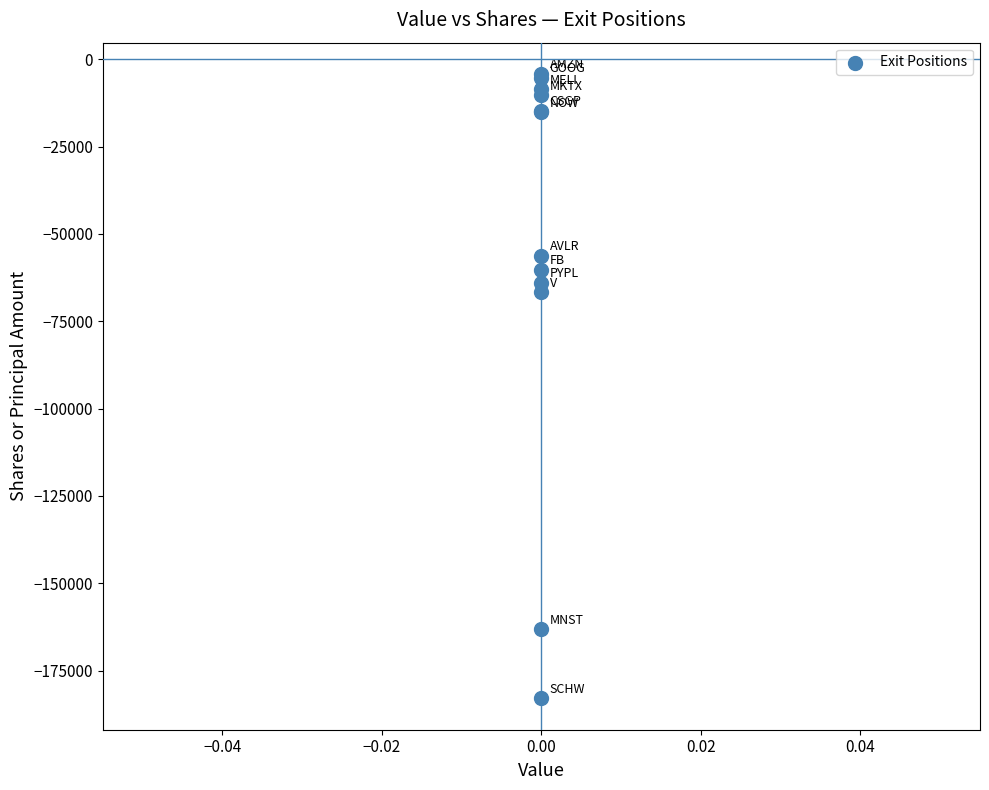

What Y value in the scatter plot is closest to -93583?

-66770